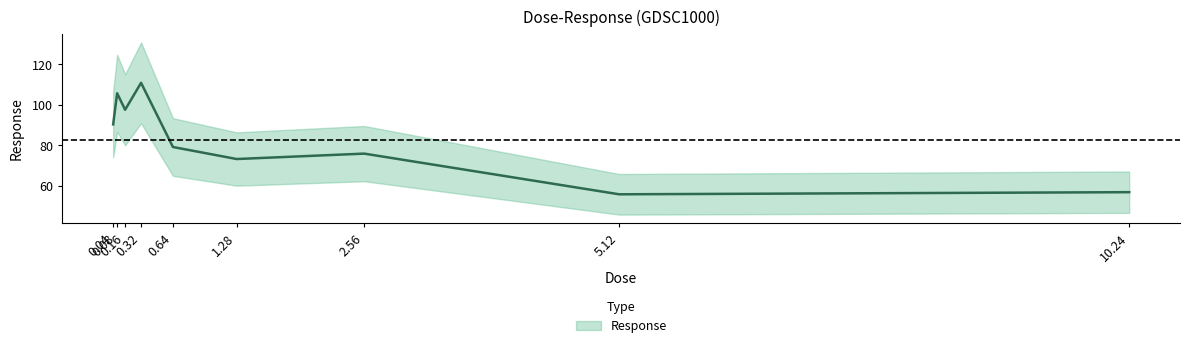

What is the change in value from 2.56 to 5.12?

-20.1